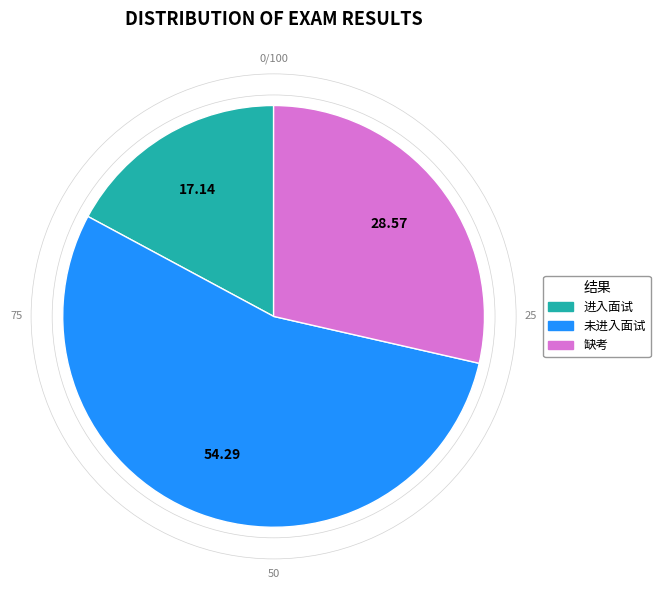

What is the ratio of the value at 缺考 to the value at 进入面试?

1.7